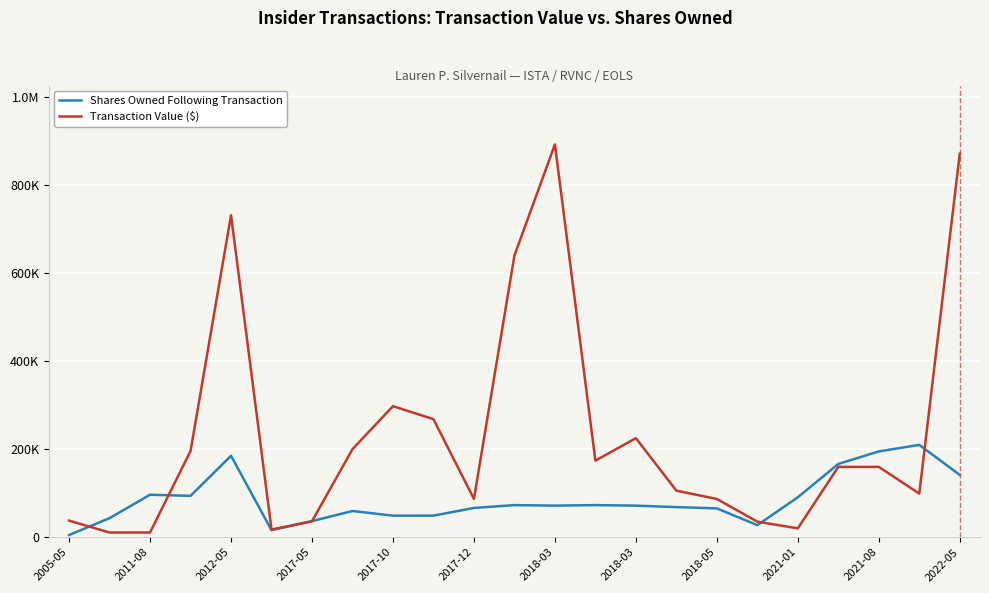

At which category does Shares Owned Following Transaction reach its first local peak?

2011-08